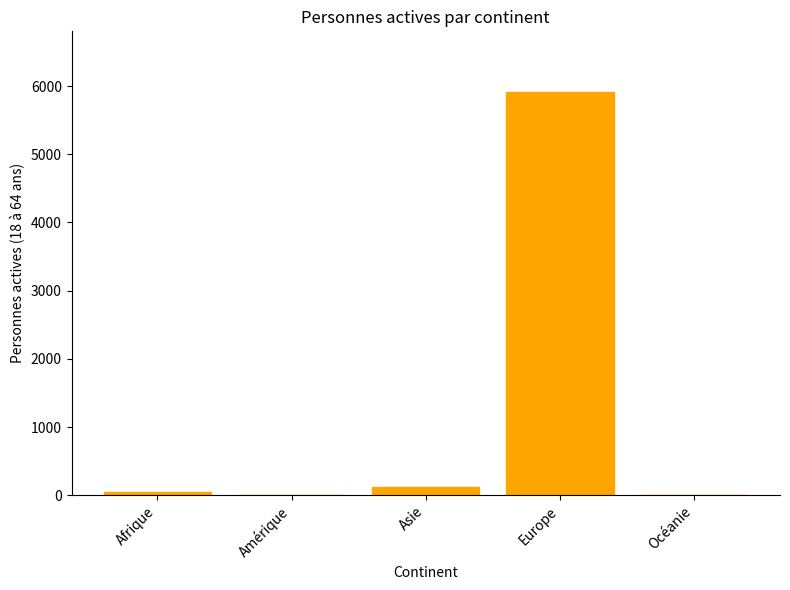

Is it true that the value at Europe is 5915?

True